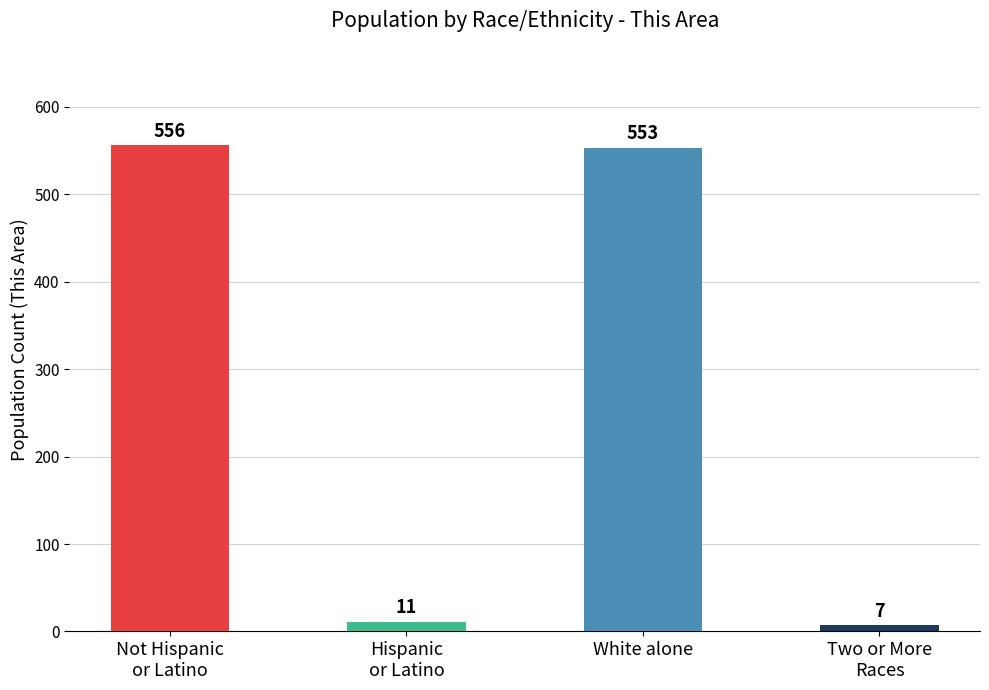

What is the sum of all values?

1127